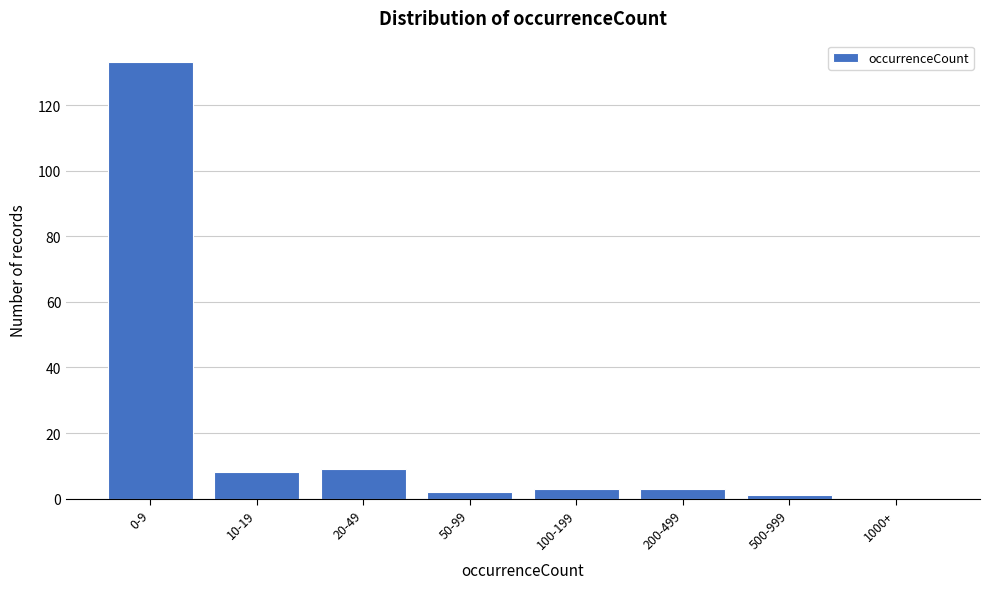

Reading left to right, list all the values displayed in this chart.

0-9=133	10-19=8	20-49=9	50-99=2	100-199=3	200-499=3	500-999=1	1000+=0